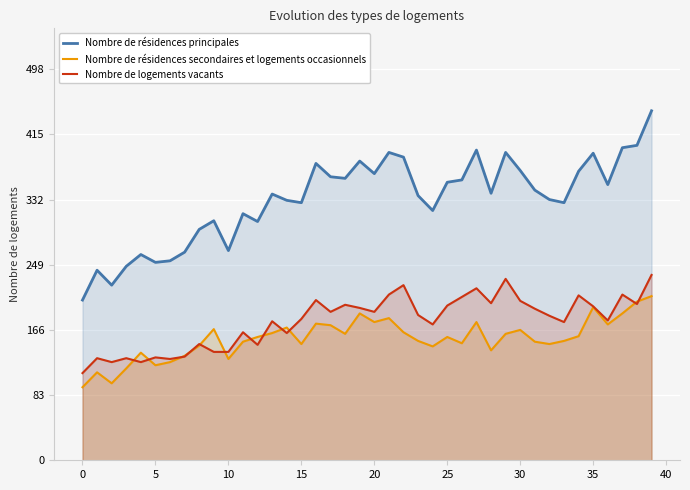

The Nombre de résidences secondaires et logements occasionnels series shows 166 at 30. True or false?

True